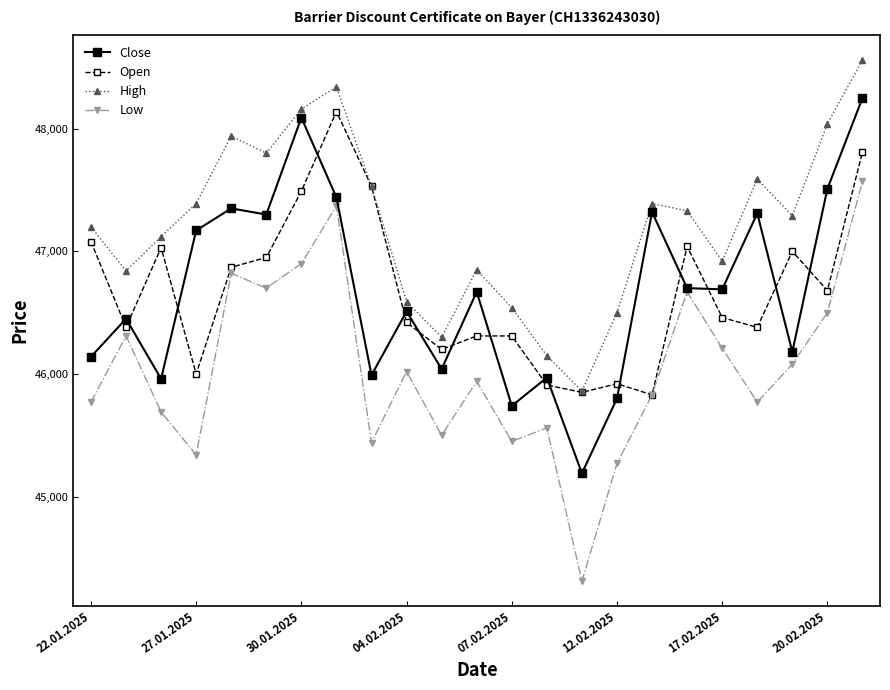

True or false: Open has more than 1 points higher than both neighbors.

True